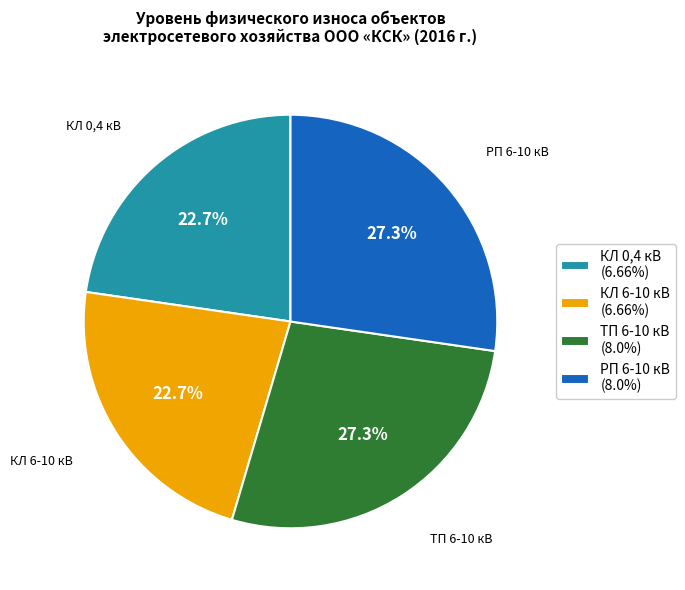

What is the ratio of the value at ТП 6-10 кВ (8.0%) to the value at КЛ 0,4 кВ (6.66%)?

1.2